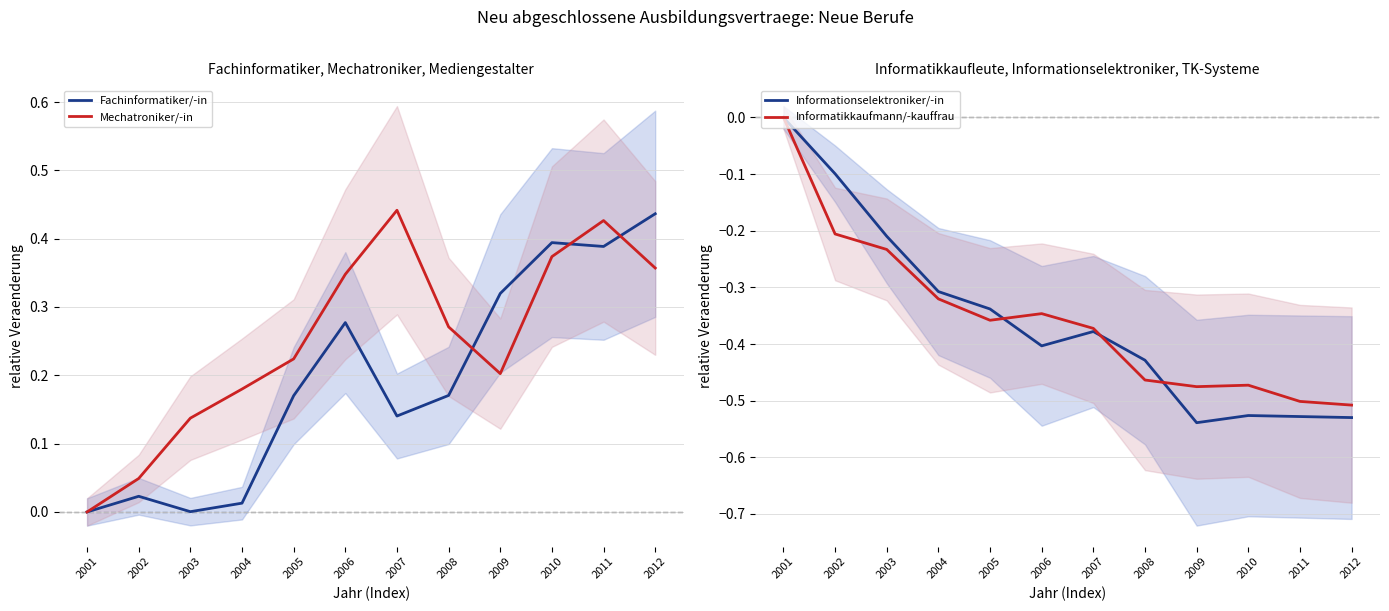

Reading left to right, transcribe all the data shown in this chart.

Fachinformatiker/-in: 0.0	0.0	0.0	0.0	0.2	0.3	0.1	0.2	0.3	0.4	0.4	0.4
Mechatroniker/-in: 0.0	0.0	0.1	0.2	0.2	0.3	0.4	0.3	0.2	0.4	0.4	0.4
Informationselektroniker/-in: 0.0	-0.1	-0.2	-0.3	-0.3	-0.4	-0.4	-0.4	-0.5	-0.5	-0.5	-0.5
Informatikkaufmann/-kauffrau: 0.0	-0.2	-0.2	-0.3	-0.4	-0.3	-0.4	-0.5	-0.5	-0.5	-0.5	-0.5